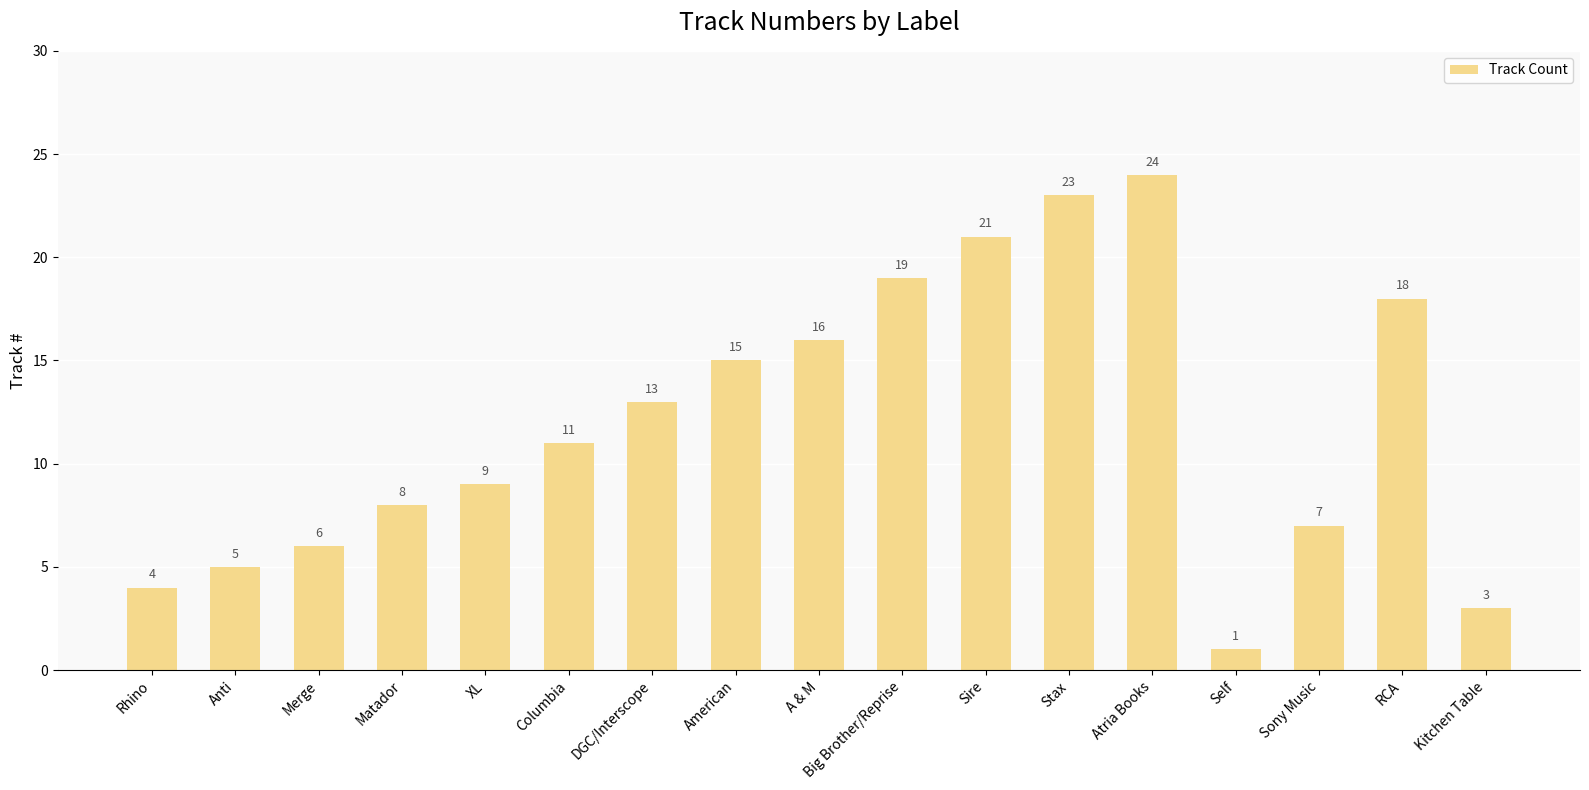

What is the average value?

12